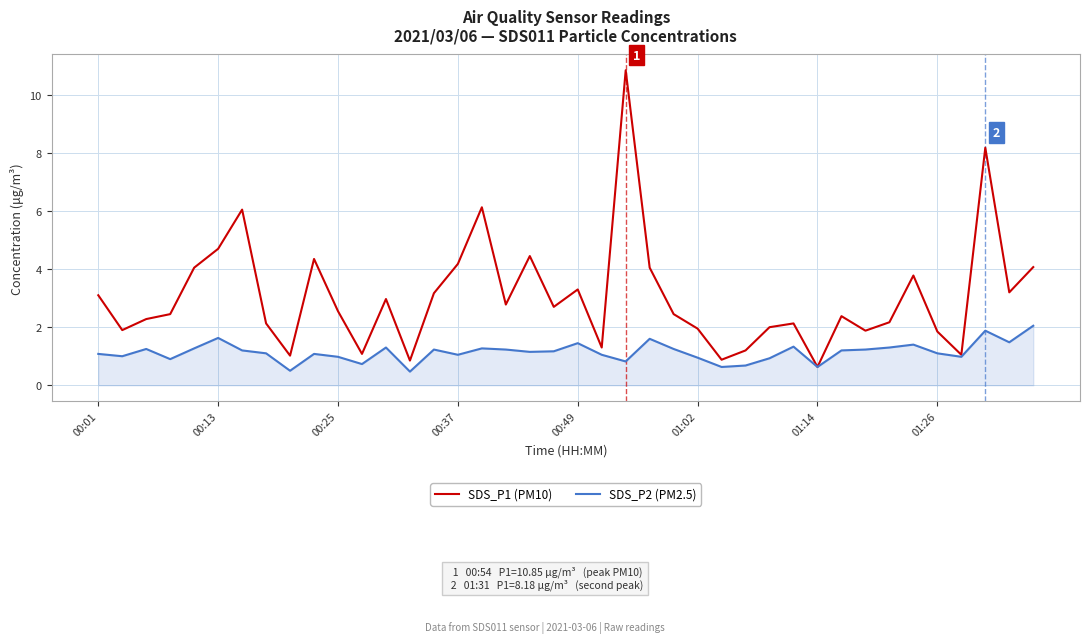

What are all the series names shown in the legend?

SDS_P1 (PM10), SDS_P2 (PM2.5)